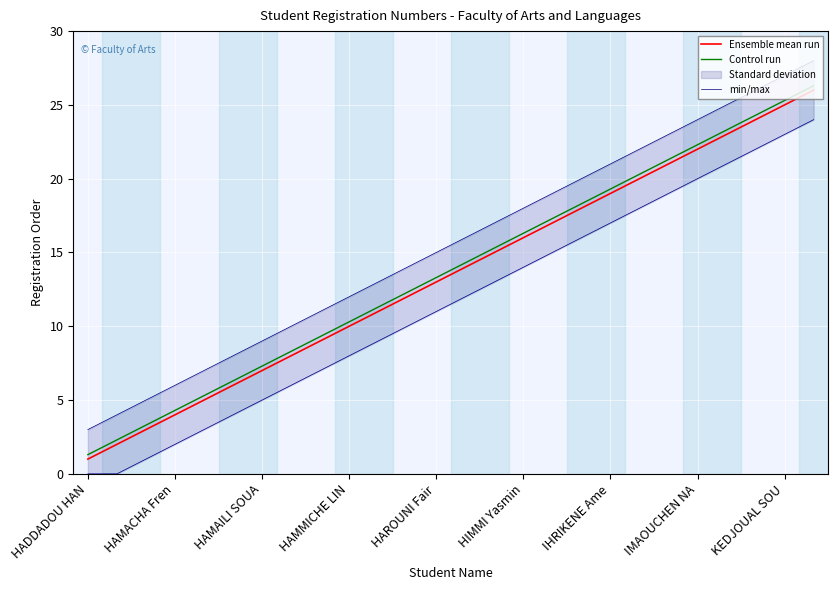

What is the difference between the maximum and second lowest values in the min/max series?

24.0